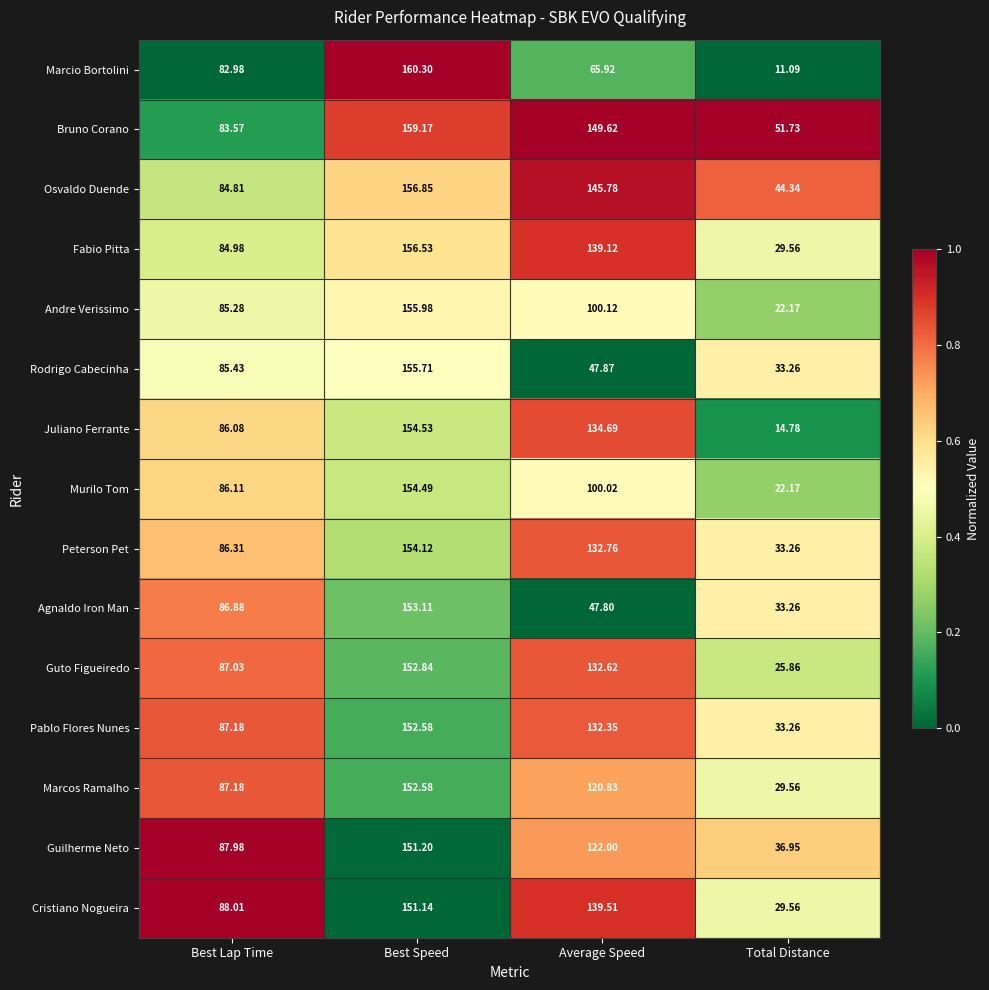

List the labels in order of Cristiano Nogueira value, smallest first.

Total Distance, Best Lap Time, Average Speed, Best Speed